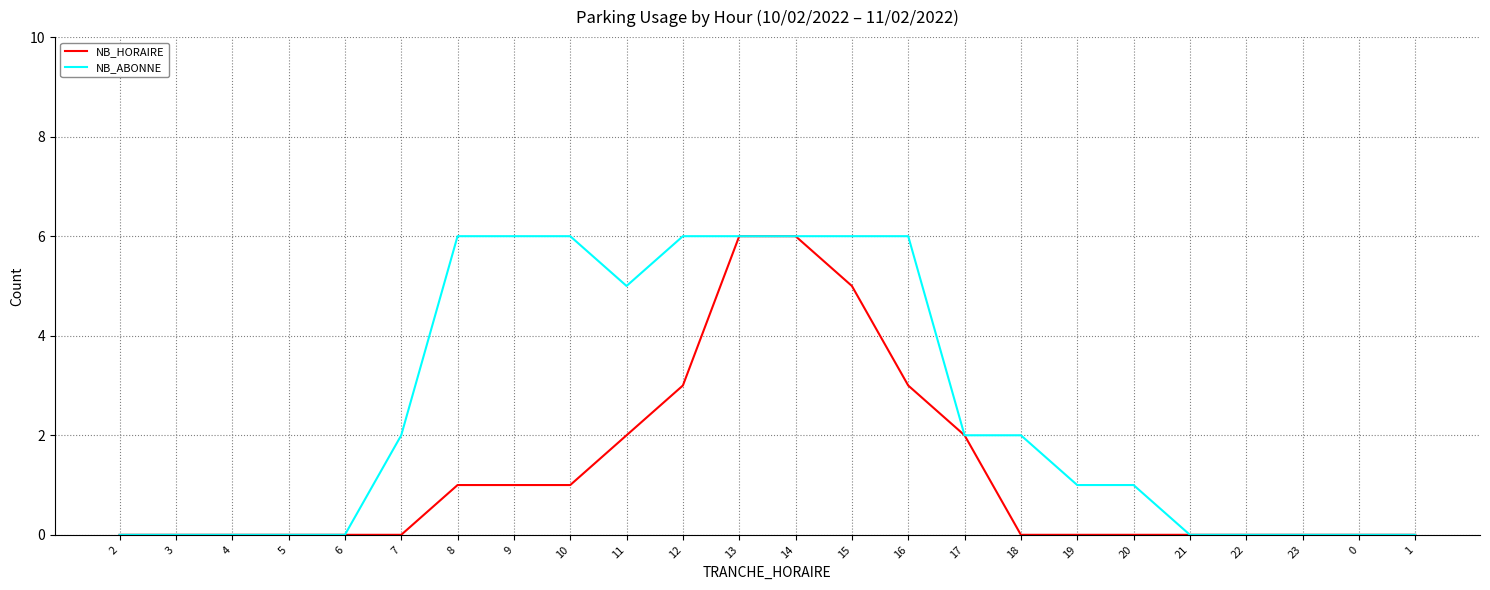

Rank the series at 11 from highest to lowest value.

NB_ABONNE, NB_HORAIRE